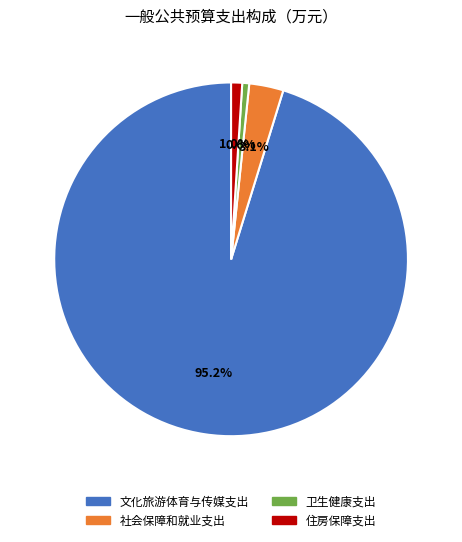

The 文化旅游体育与传媒支出 slice represents 95% of the pie. True or false?

True